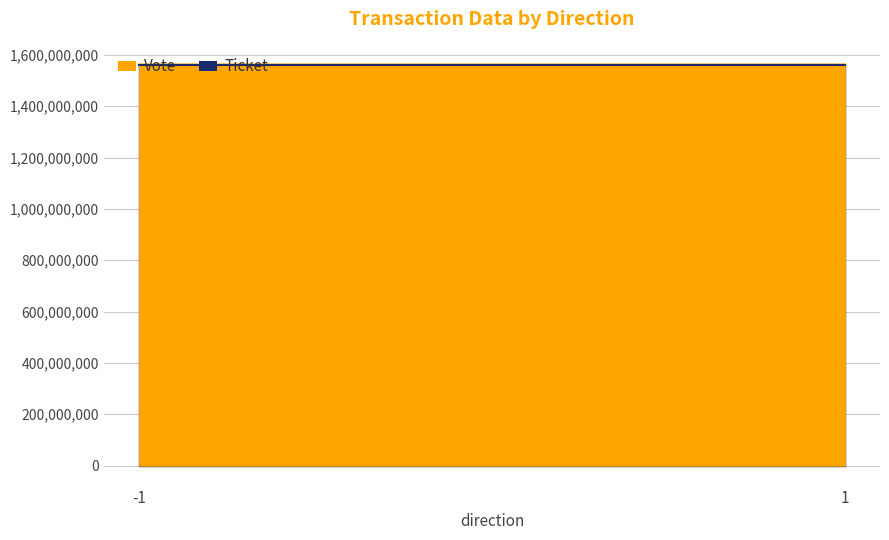

What is the minimum value shown in the chart?

1561678860